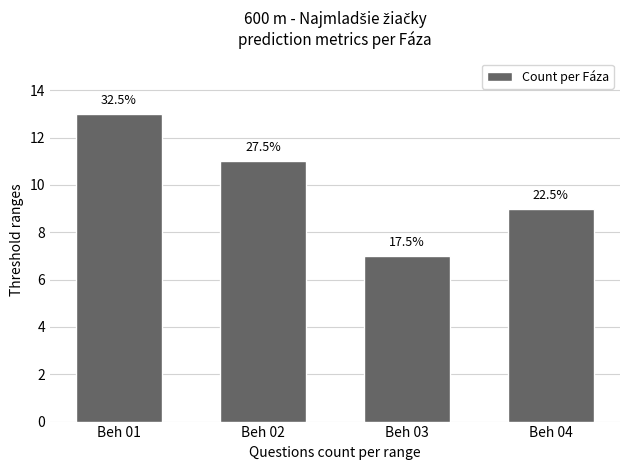

What is the change in value from Beh 01 to Beh 03?

-6